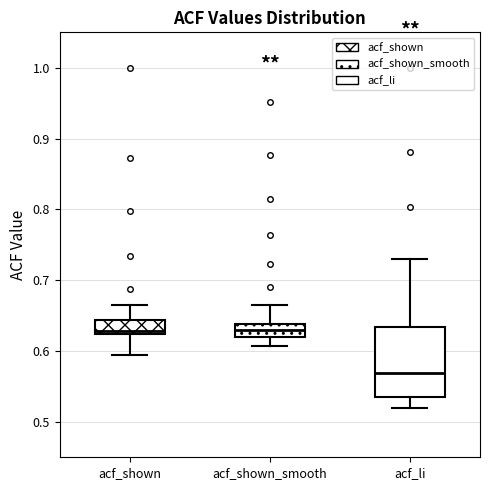

Reading left to right, transcribe this box plot: for each box, give where its median line is, the range the box spans, and where its two whiskers end, as read against the y-axis. The values are not printed on the chart, so give them approximately, as read against the axis.

acf_shown: median 0.63, box 0.62 to 0.64, whiskers 0.59 to 0.67
acf_shown_smooth: median 0.63, box 0.62 to 0.64, whiskers 0.61 to 0.67
acf_li: median 0.57, box 0.54 to 0.63, whiskers 0.52 to 0.73